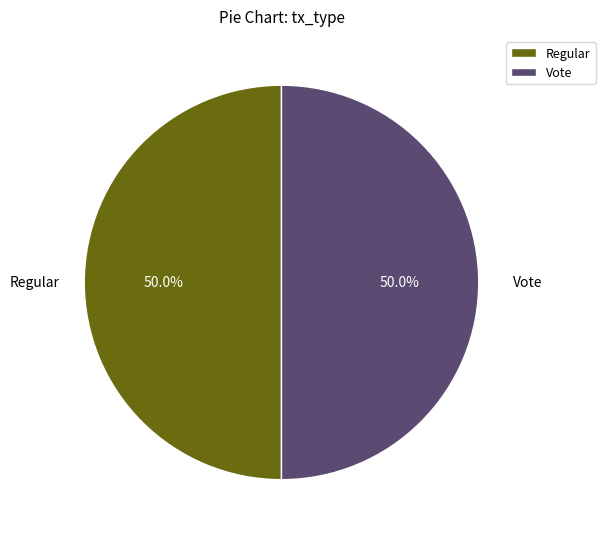

What is the ratio of the value at Regular to the value at Vote?

1.0